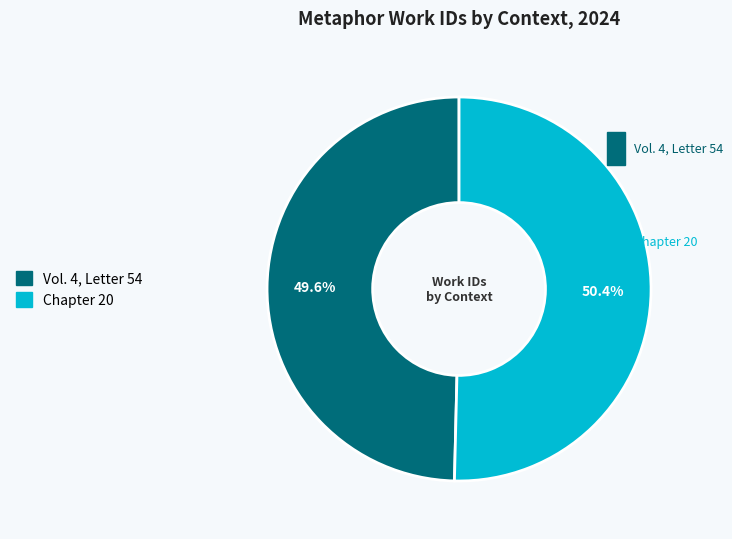

How many slices are in this pie chart?

2